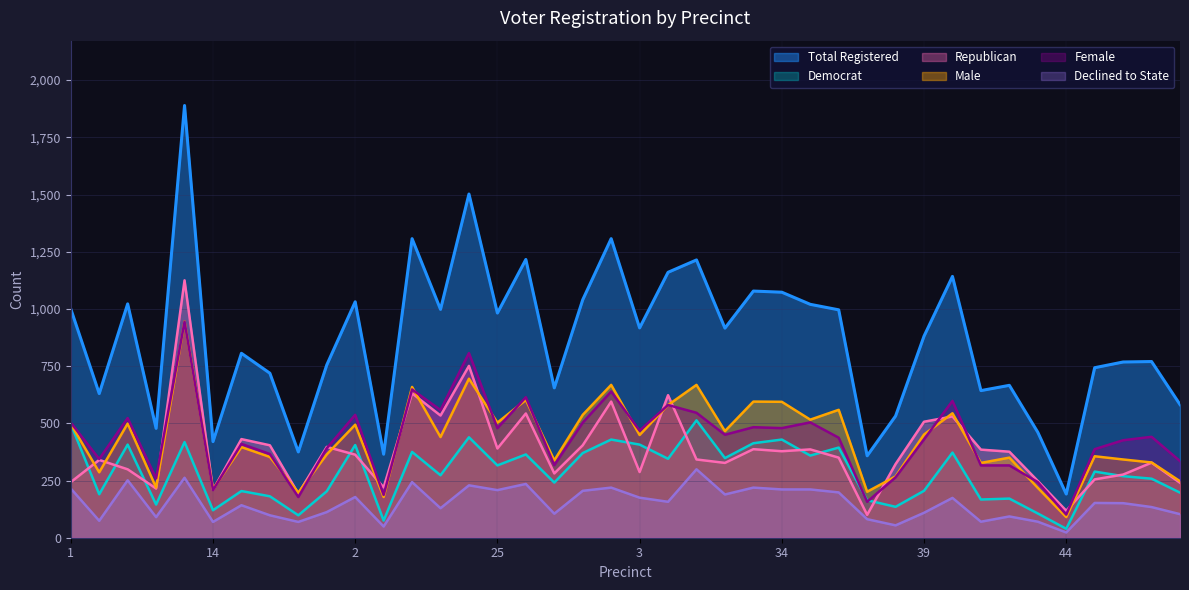

In totreg_r, how many points are lower than both neighbors (excluding endpoints)?

13